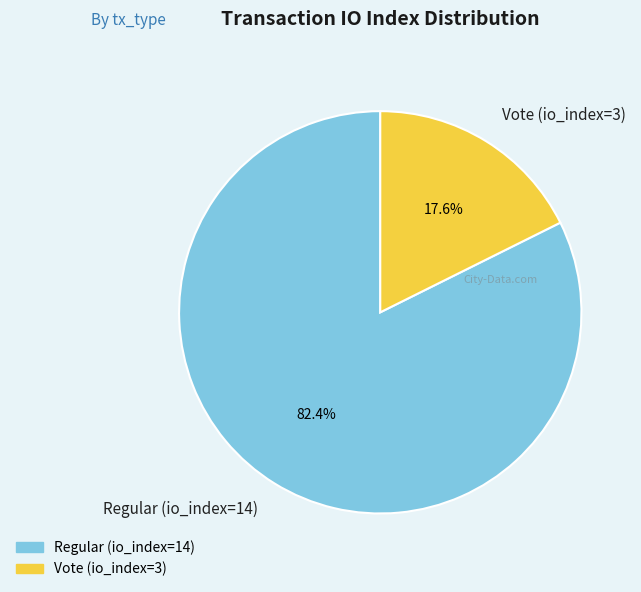

Is there a majority slice in this chart?

Yes